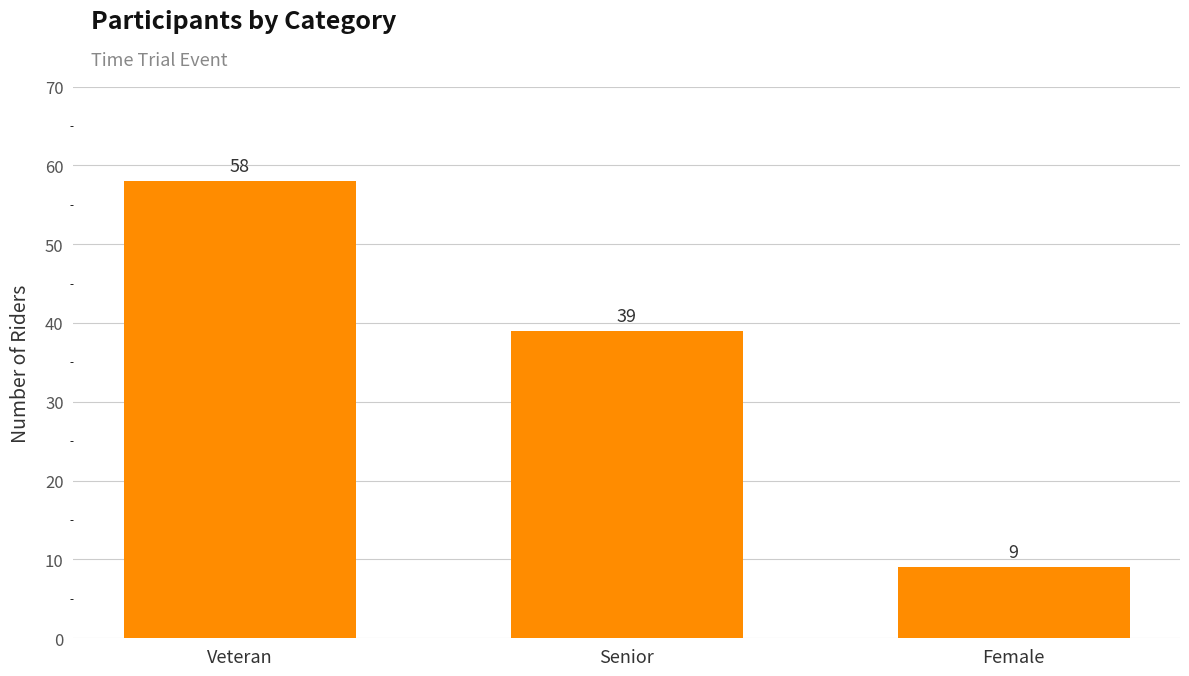

What position from the left is Senior?

2